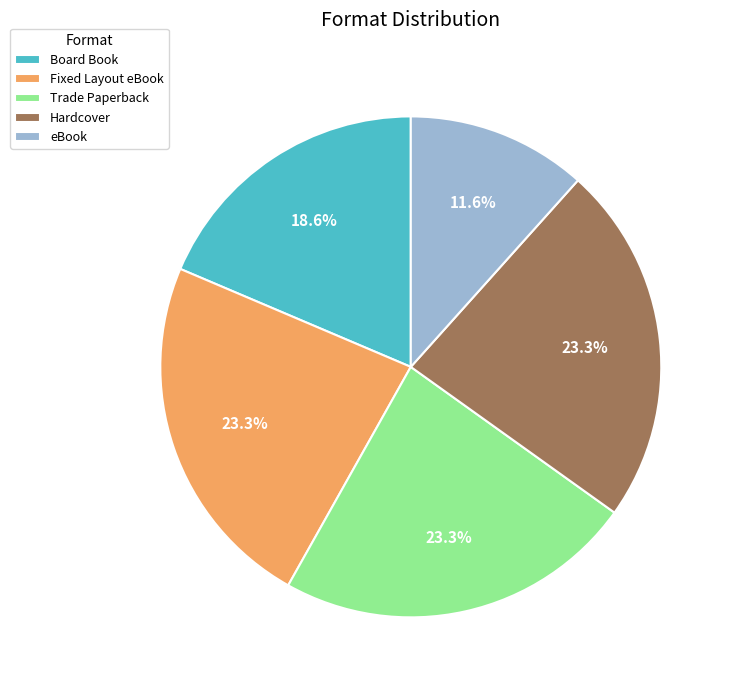

Approximately how many times larger is the value at Hardcover compared to Fixed Layout eBook?

1.0